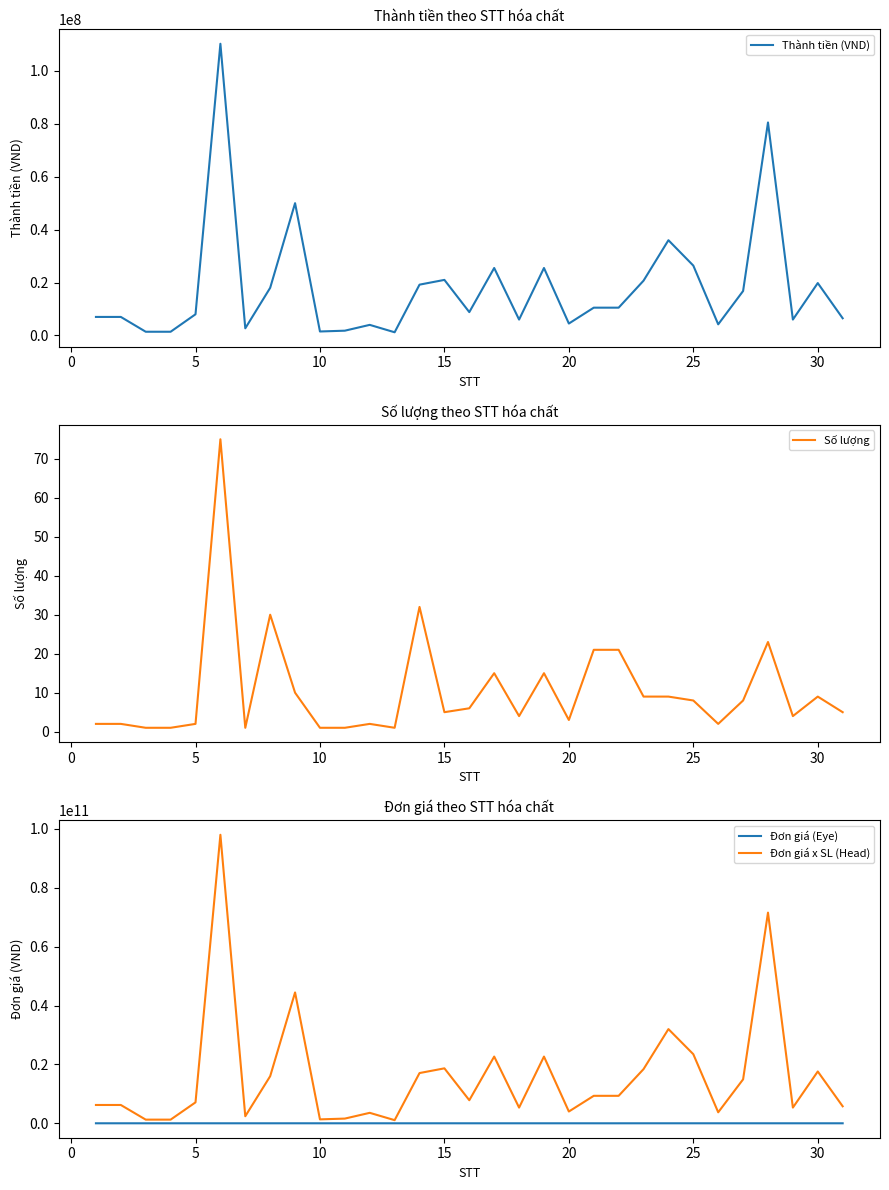

What is the maximum value for Thành tiền (VND)?

110250000